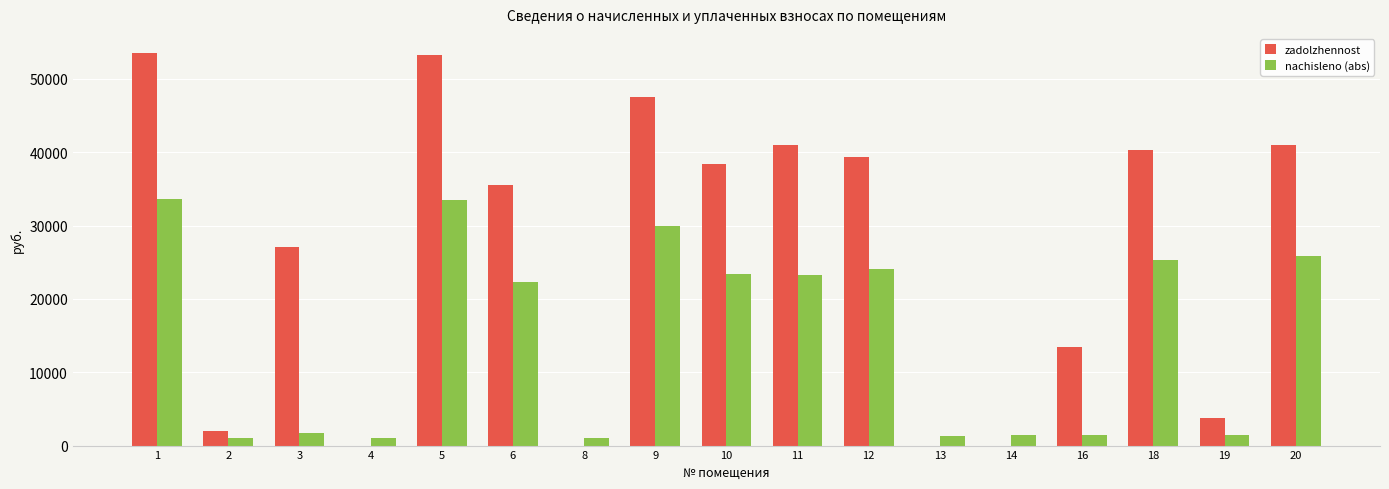

How many groups of bars are there?

17